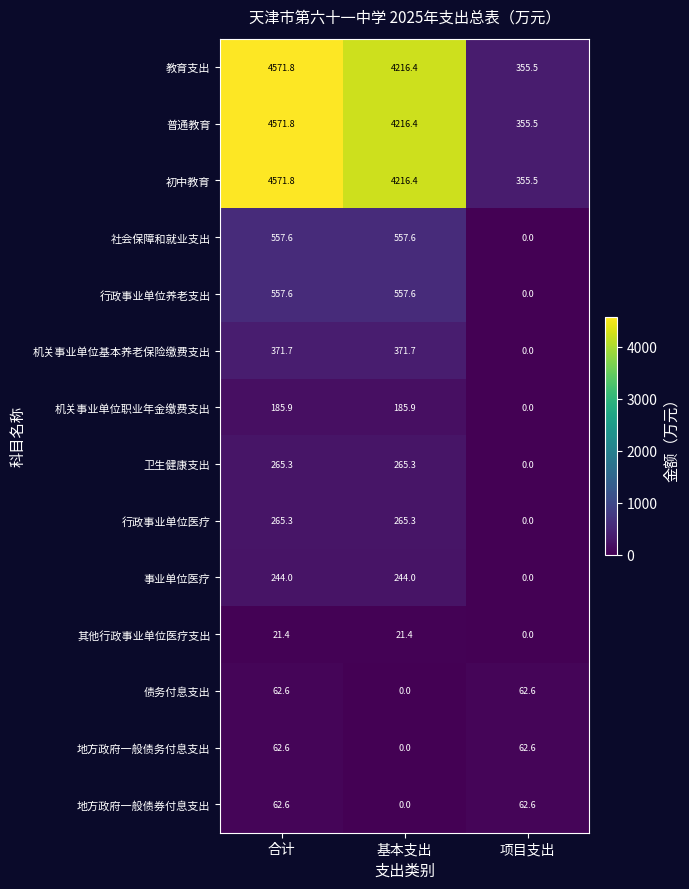

The 其他行政事业单位医疗支出 series shows 21.4 at 基本支出. True or false?

True